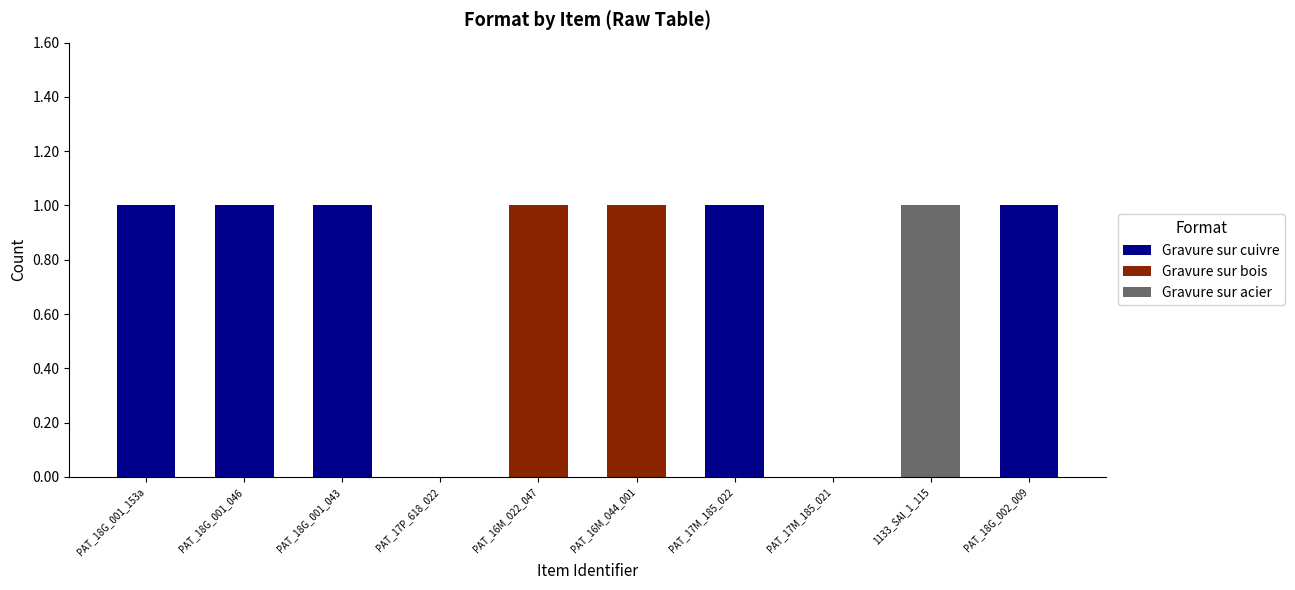

Is it true that Gravure sur cuivre equals 0 at PAT_16M_044_001?

True